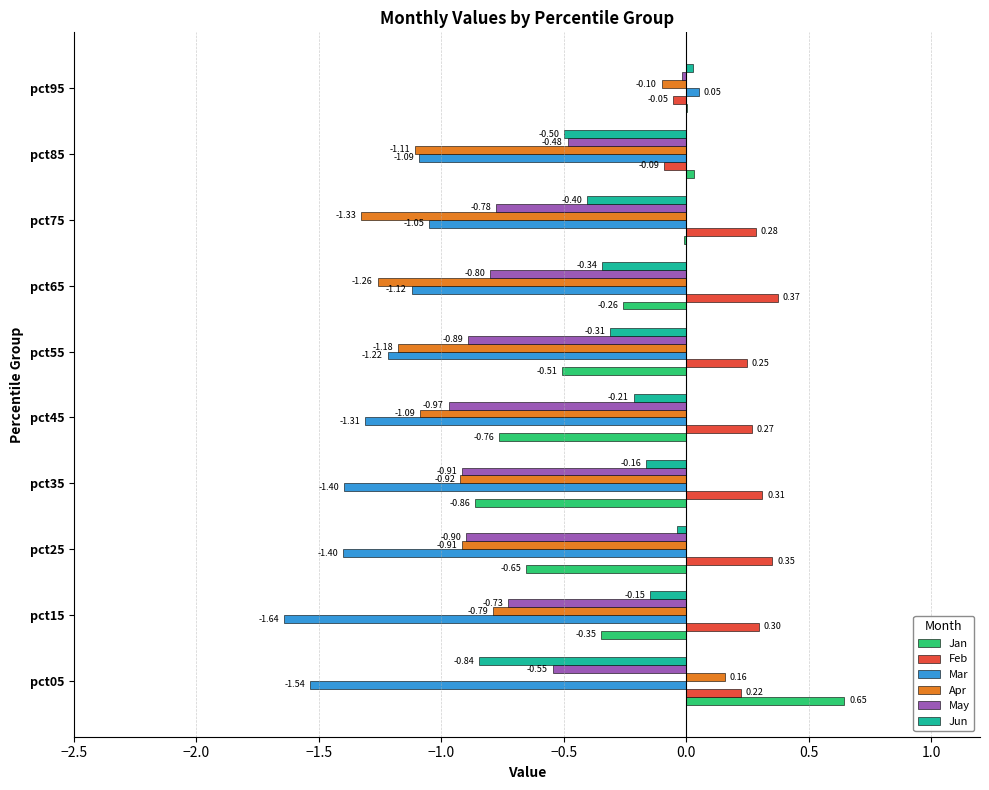

At which category is the sum across all series the highest?

pct95